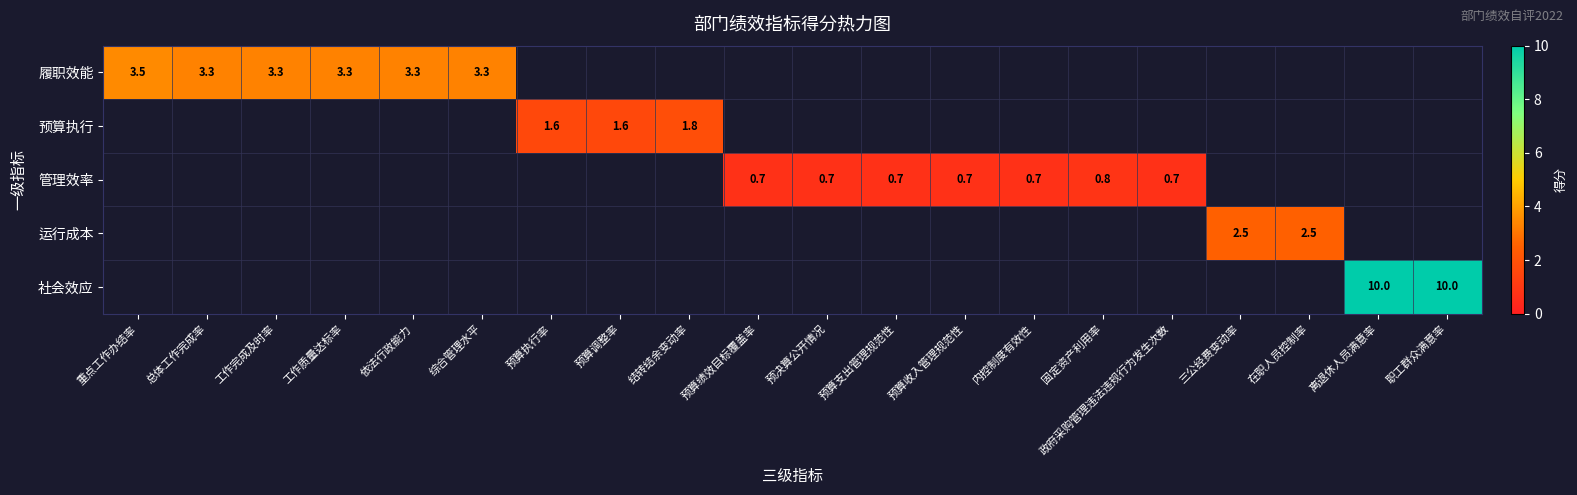

The value of 管理效率 at 政府采购管理违法违规行为发生次数 is 1.1. True or false?

False